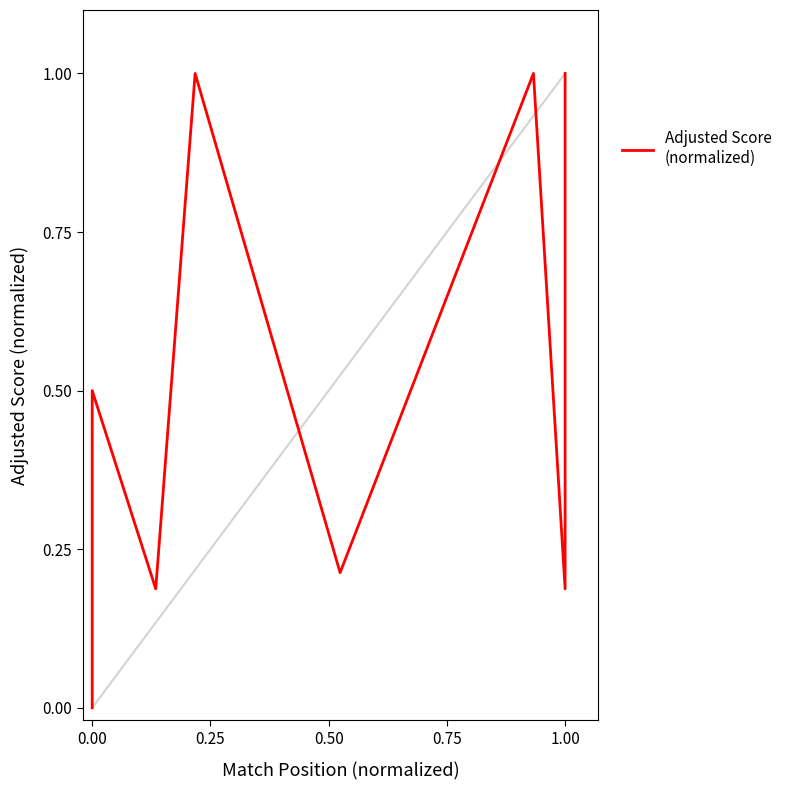

What is the difference between the maximum and minimum values?

1.0